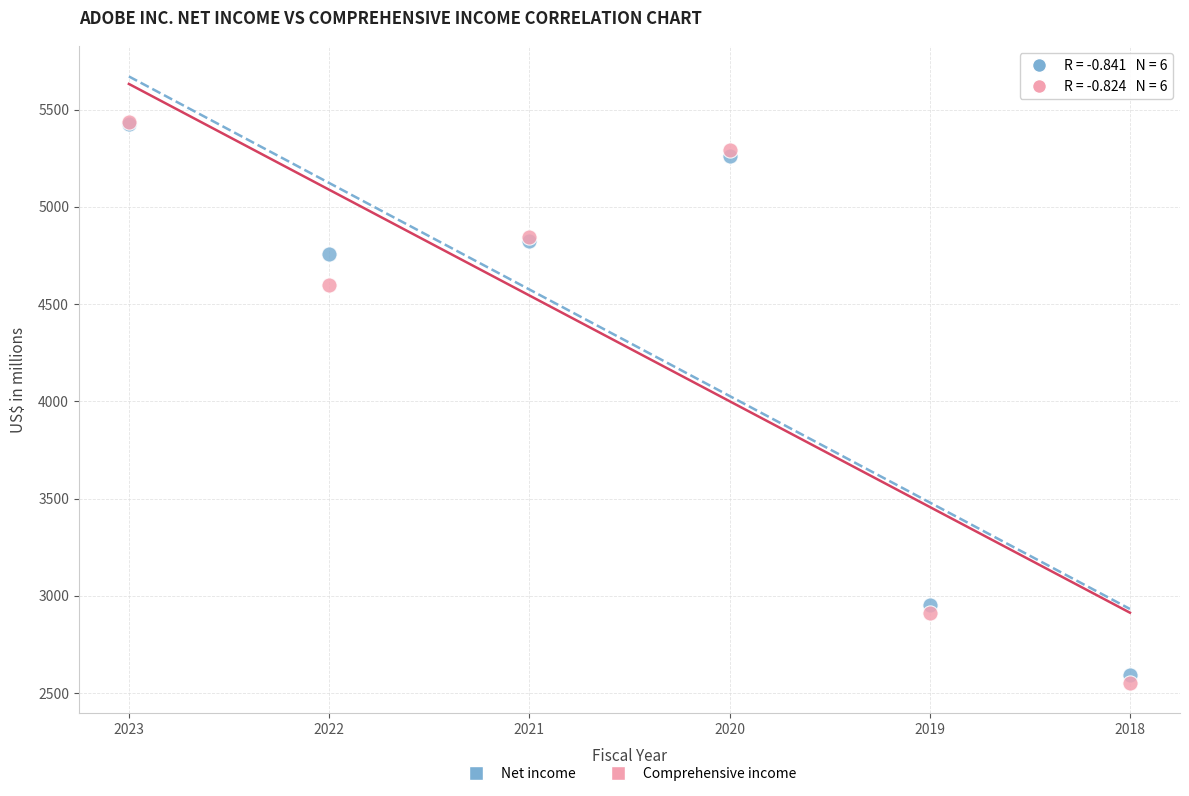

In the Net income series, what Y value is closest to 4009?

4756